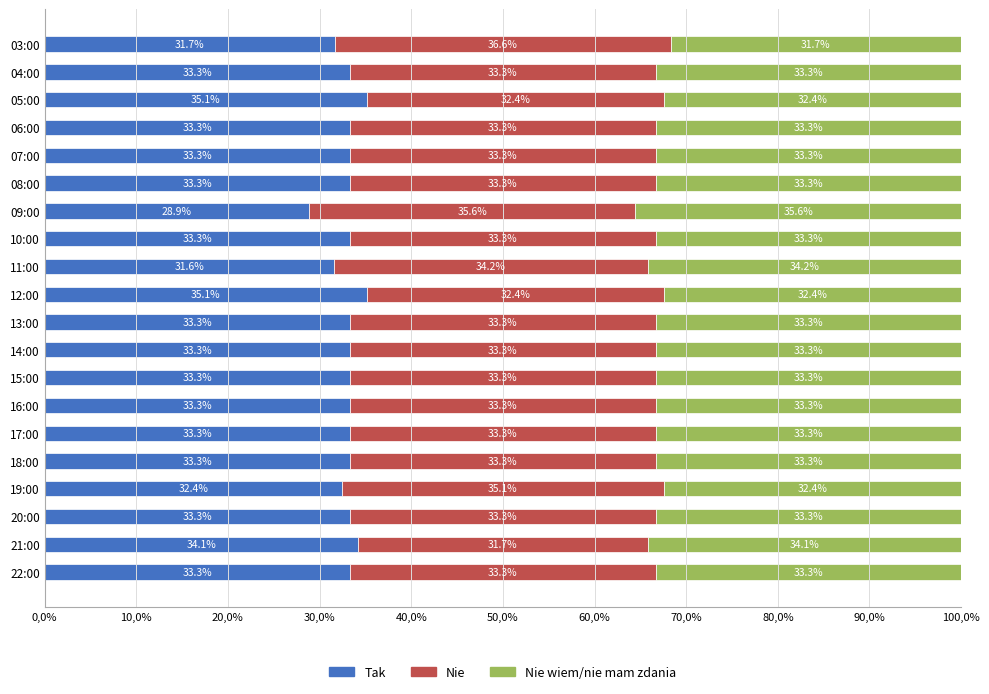

What are all the series names shown in the legend?

Tak, Nie, Nie wiem/nie mam zdania